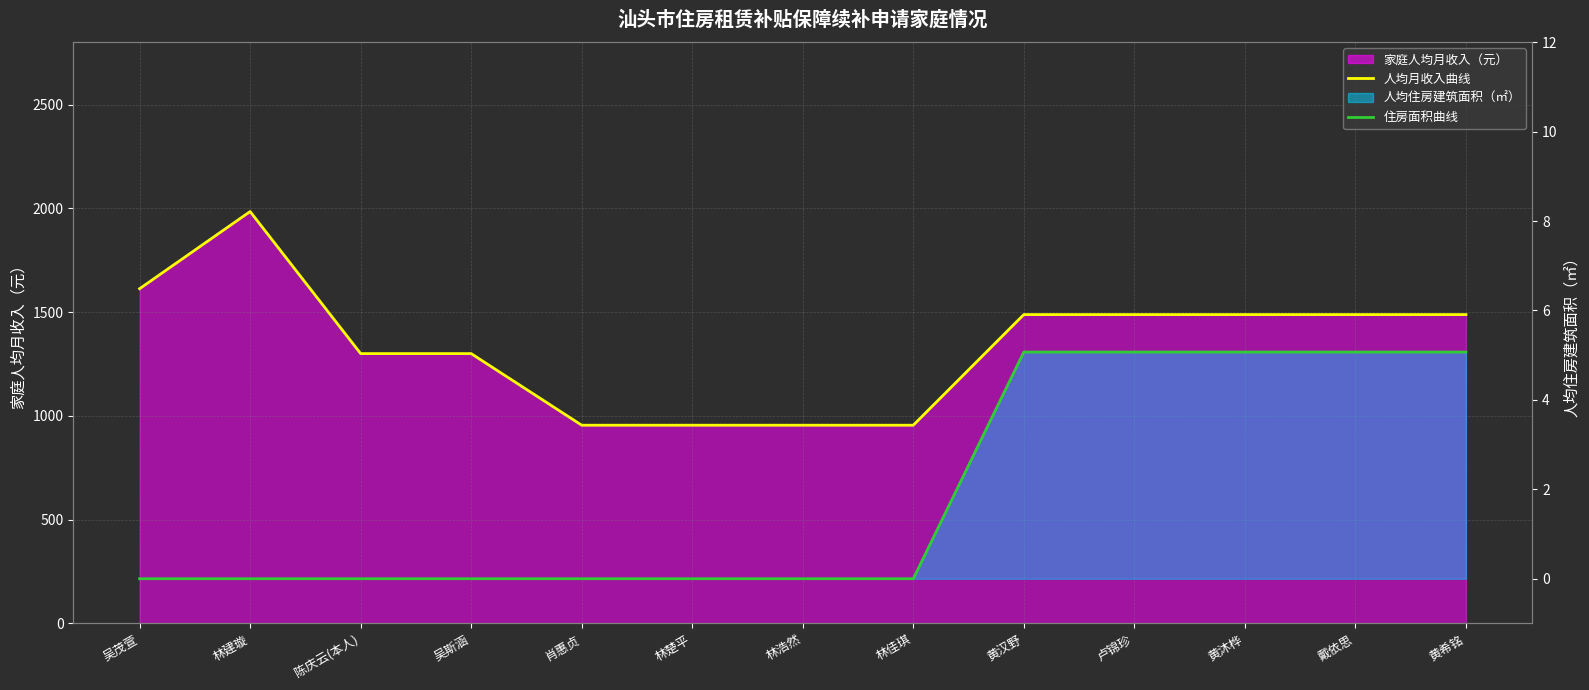

Which series has the largest range (max minus min)?

人均月收入曲线